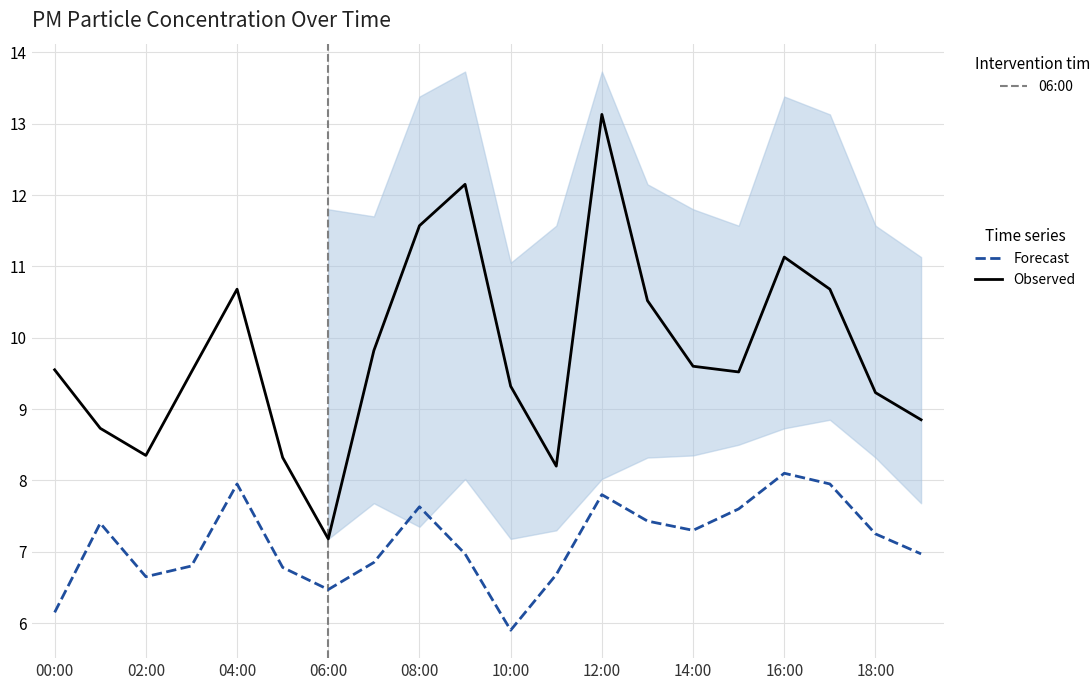

Which series has the largest range (max minus min)?

Observed